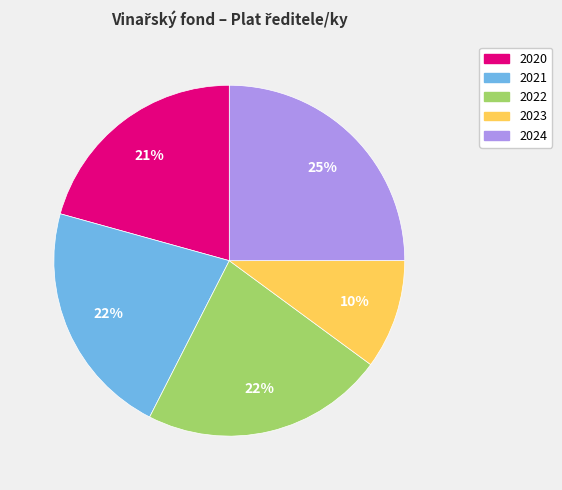

What is the largest slice in the pie chart?

2024